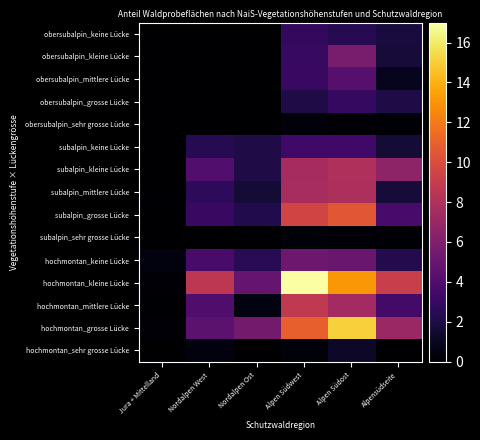

At which category is the sum across all series the highest?

Alpen Südost